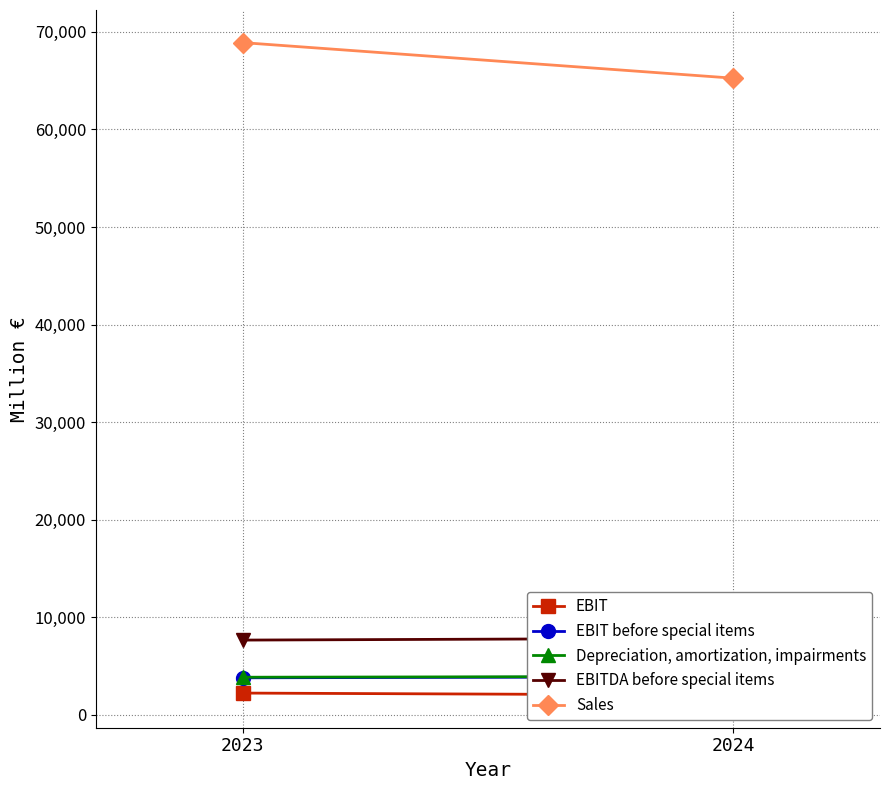

How many EBIT values are between 2033 and 2240?

2